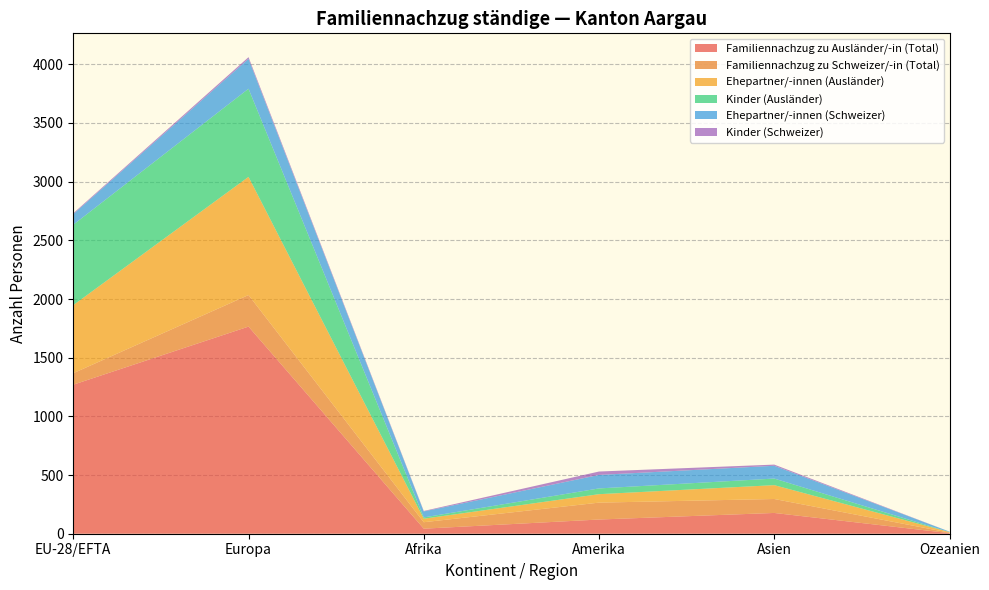

Reading left to right, what are all the values shown in this chart?

Familiennachzug zu Ausländer/-in (Total): EU-28/EFTA=1270	Europa=1765	Afrika=43	Amerika=121	Asien=177	Ozeanien=5
Familiennachzug zu Schweizer/-in (Total): EU-28/EFTA=98	Europa=269	Afrika=55	Amerika=144	Asien=119	Ozeanien=4
Ehepartner/-innen (Ausländer): EU-28/EFTA=580	Europa=1007	Afrika=30	Amerika=72	Asien=118	Ozeanien=5
Kinder (Ausländer): EU-28/EFTA=685	Europa=751	Afrika=11	Amerika=49	Asien=56	Ozeanien=0
Ehepartner/-innen (Schweizer): EU-28/EFTA=91	Europa=255	Afrika=51	Amerika=115	Asien=109	Ozeanien=4
Kinder (Schweizer): EU-28/EFTA=7	Europa=14	Afrika=4	Amerika=29	Asien=10	Ozeanien=0